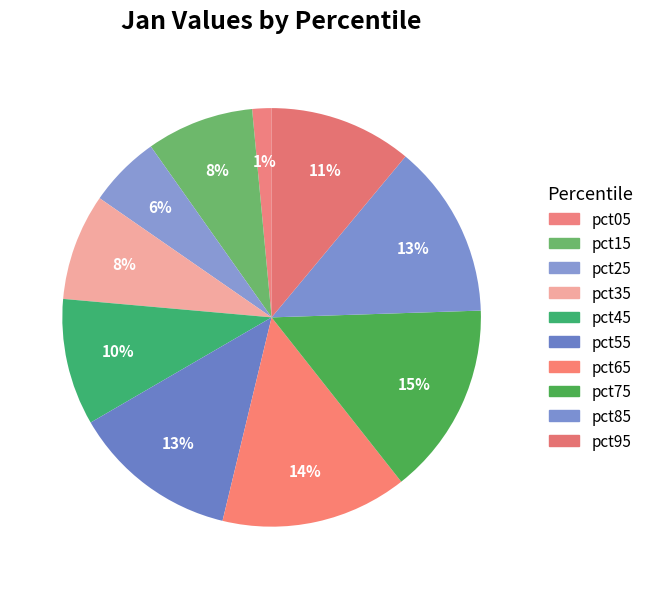

Is there a majority slice in this chart?

No